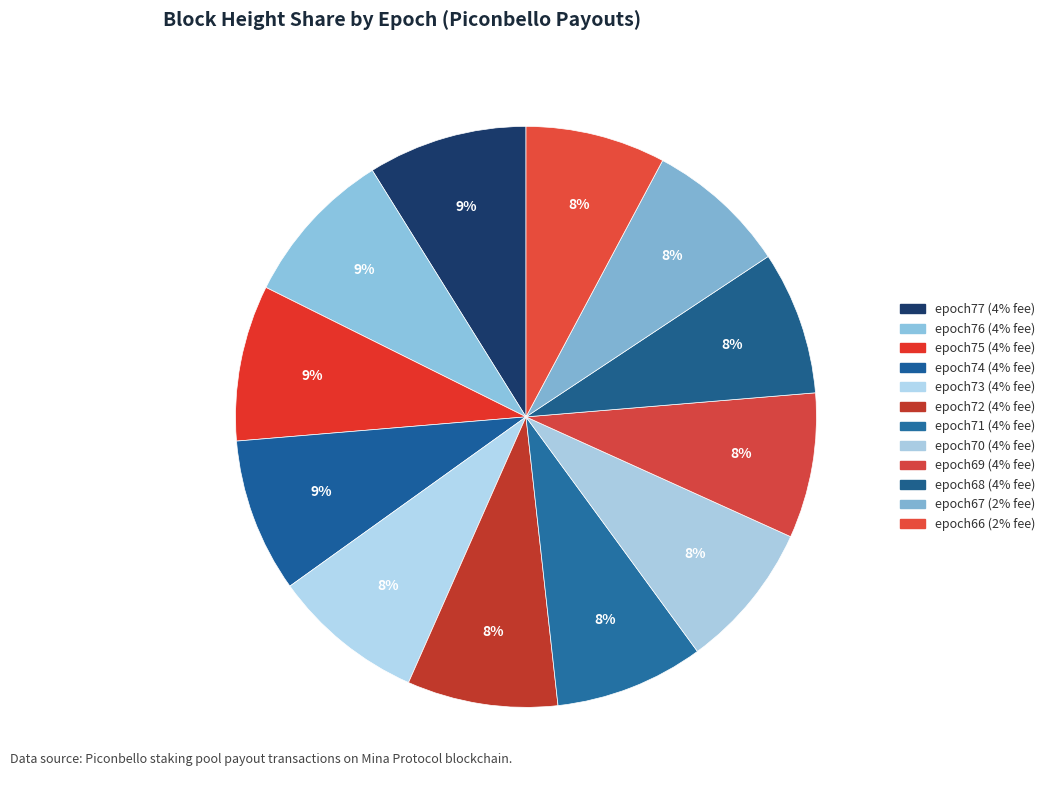

Does epoch69 (4% fee) account for over 50% of the chart?

No